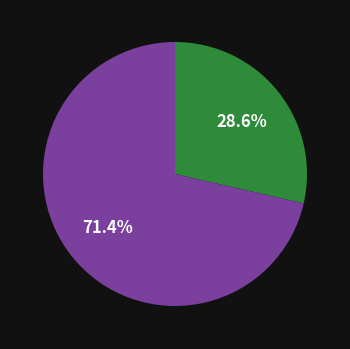

To the nearest percent, what is the average slice percentage?

50%